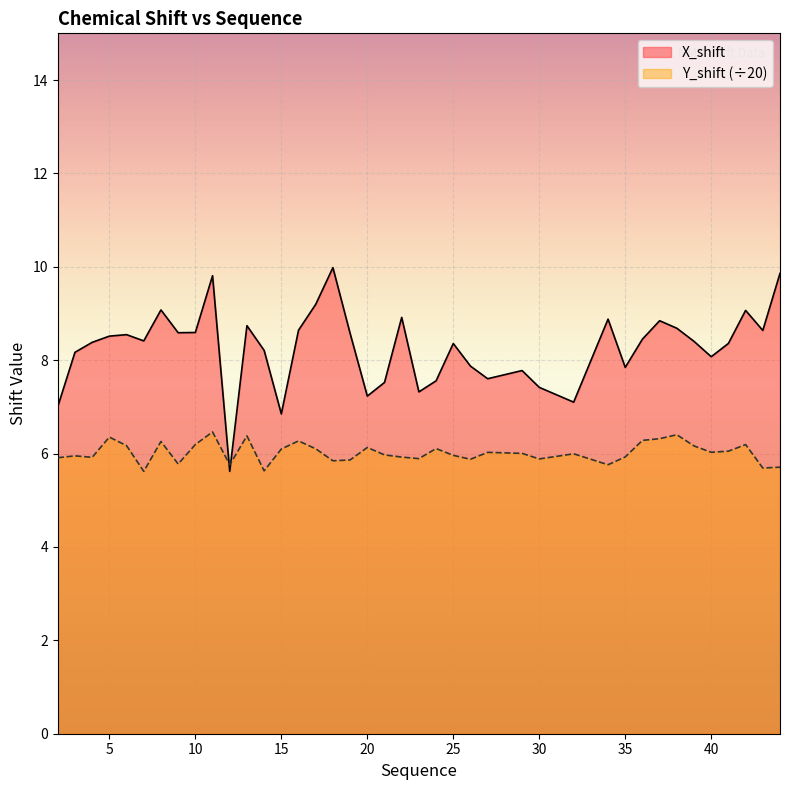

What is the sum of all X_shift values?

330.7